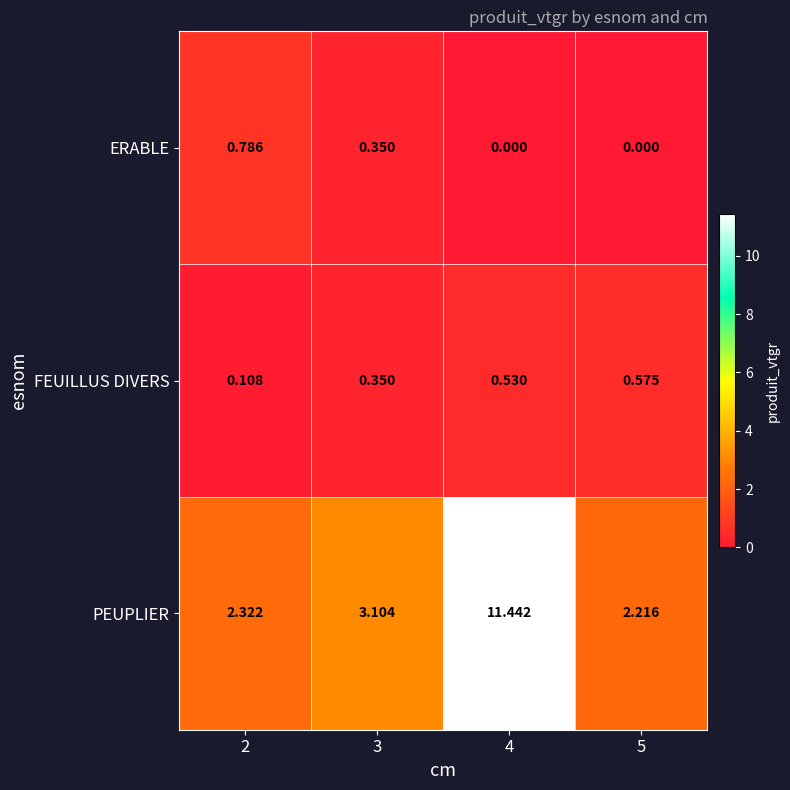

Which series has the largest total across all categories?

PEUPLIER